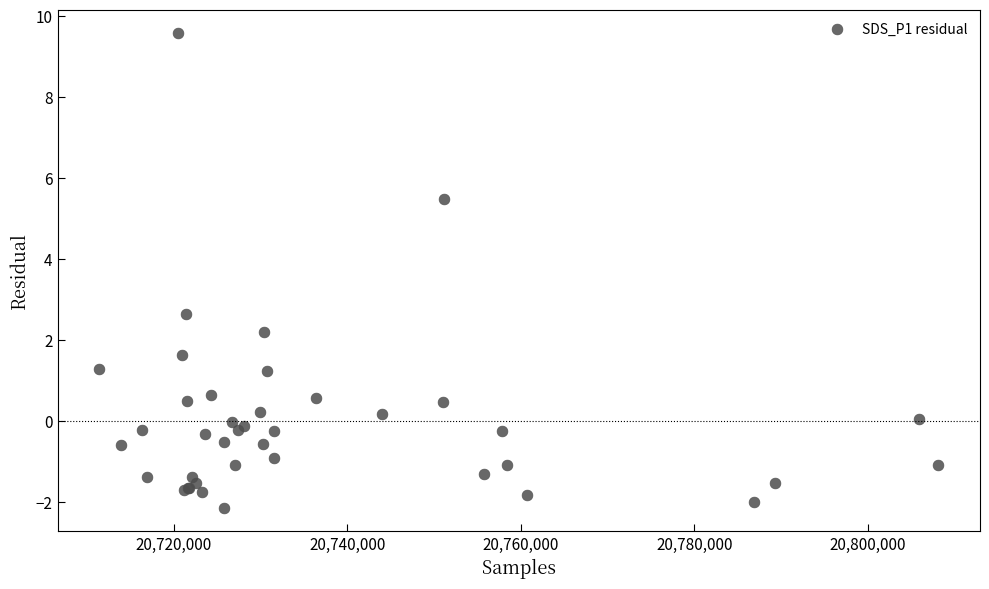

What Y value in the scatter plot is closest to 3?

2.6